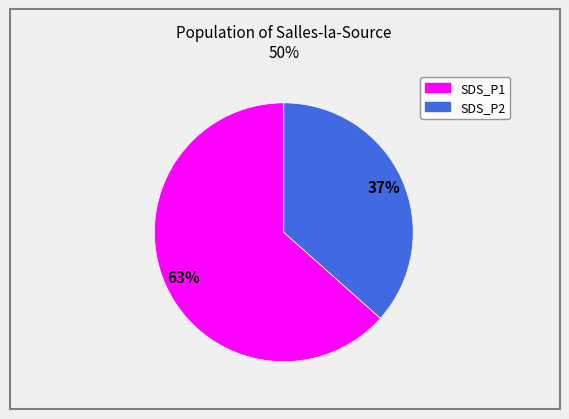

Is there a majority slice in this chart?

Yes